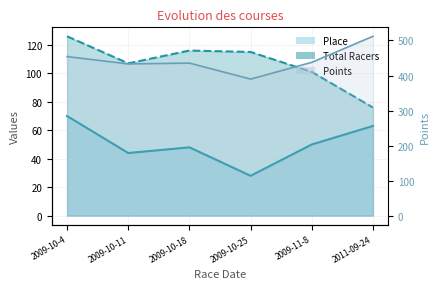

Is it true that Total Racers equals 181.7 at 2009-10-25?

False